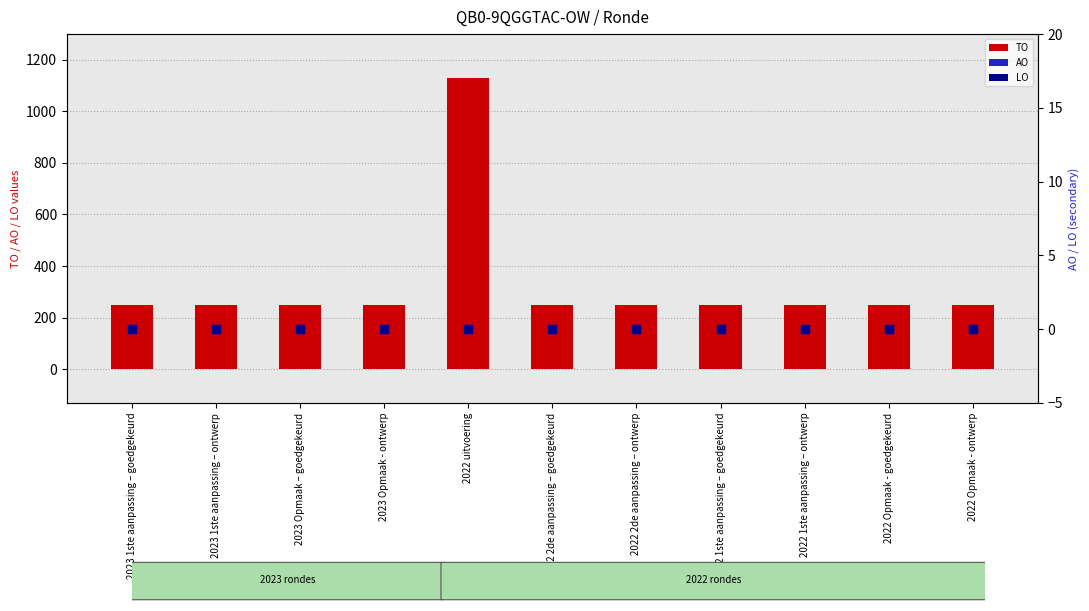

At which category is the sum across all series the highest?

2022 uitvoering